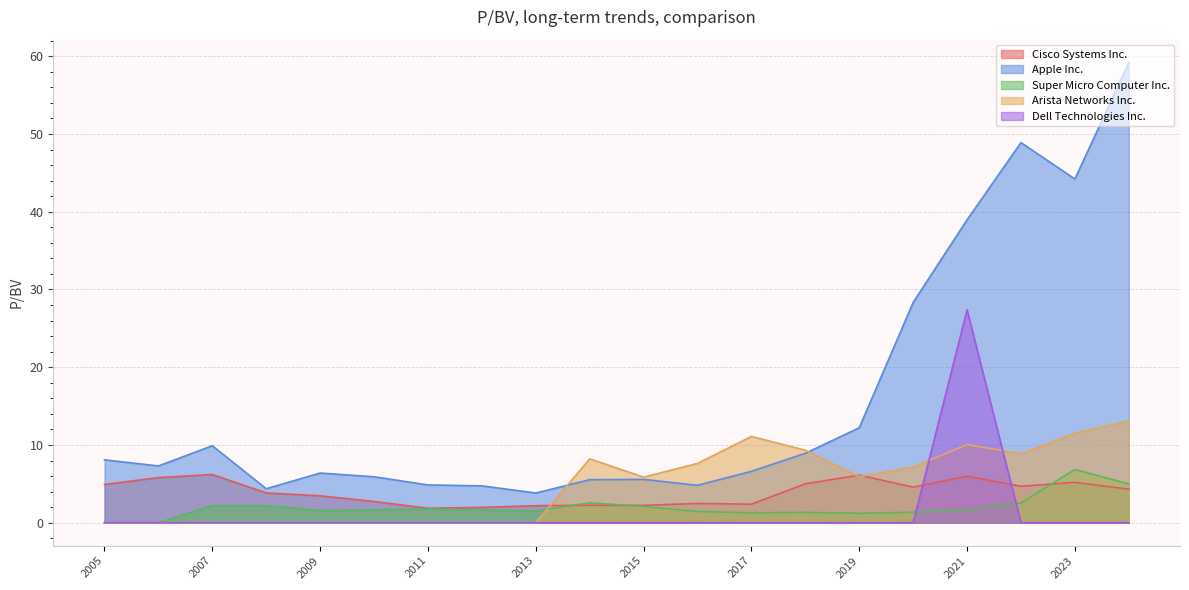

True or false: Dell Technologies Inc. and Apple Inc. intersect in this chart.

False